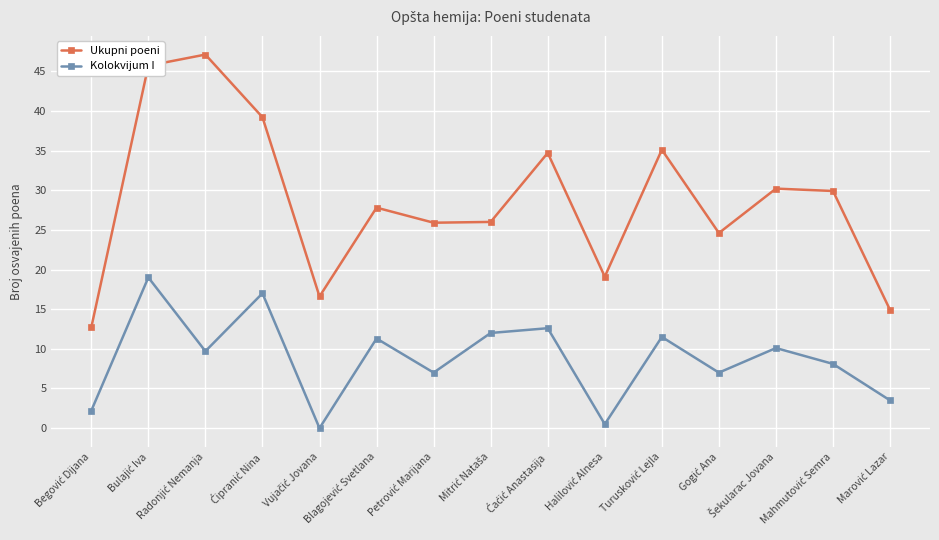

What is the maximum value for Ukupni poeni?

47.1